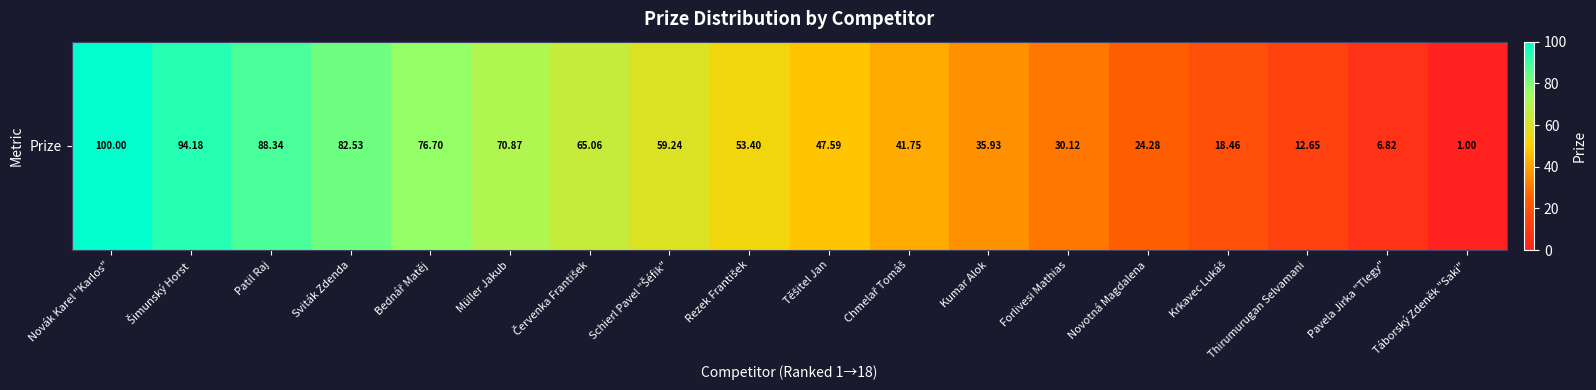

What is the maximum value shown in the chart?

100.0